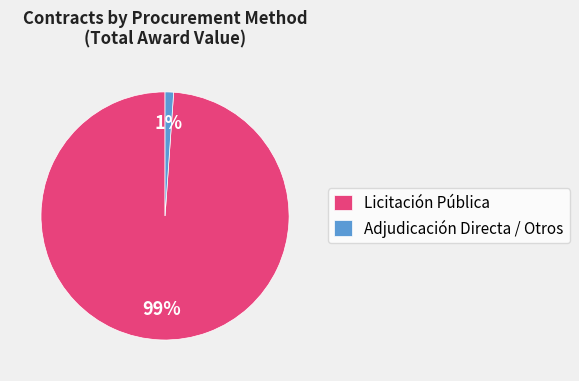

How many slices are in this pie chart?

2